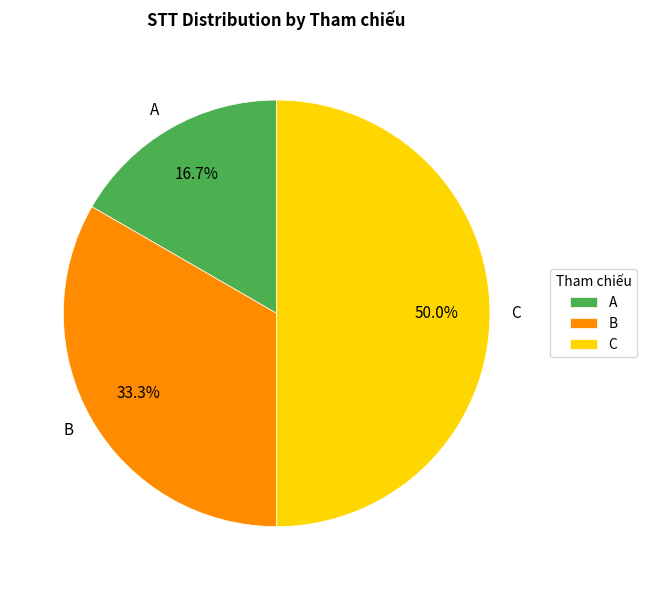

To the nearest percent, what percentage of the pie is B?

33%